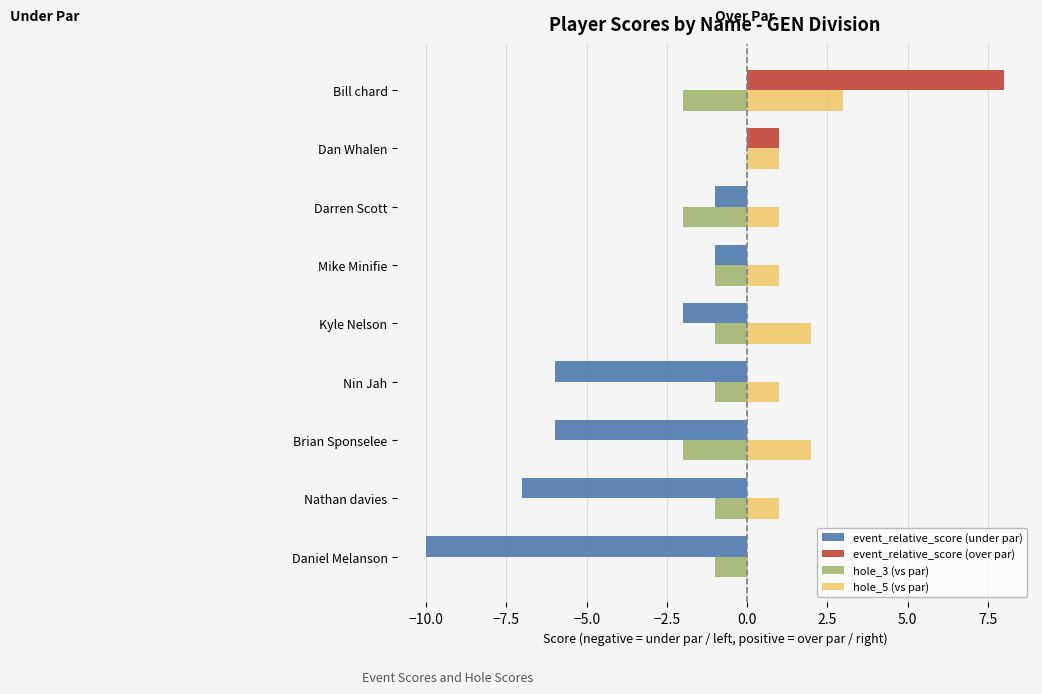

What is the sum of all hole_5 (vs par) values?

12